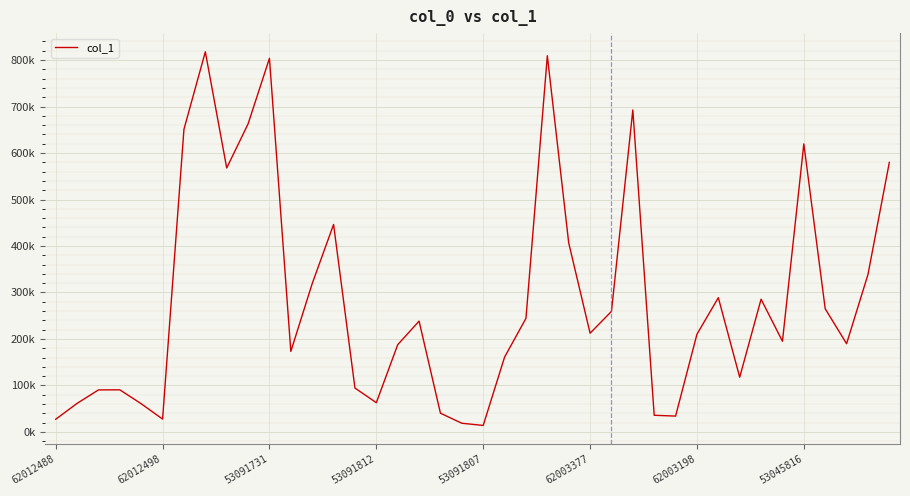

What is the label of the 34th point from the left?

33